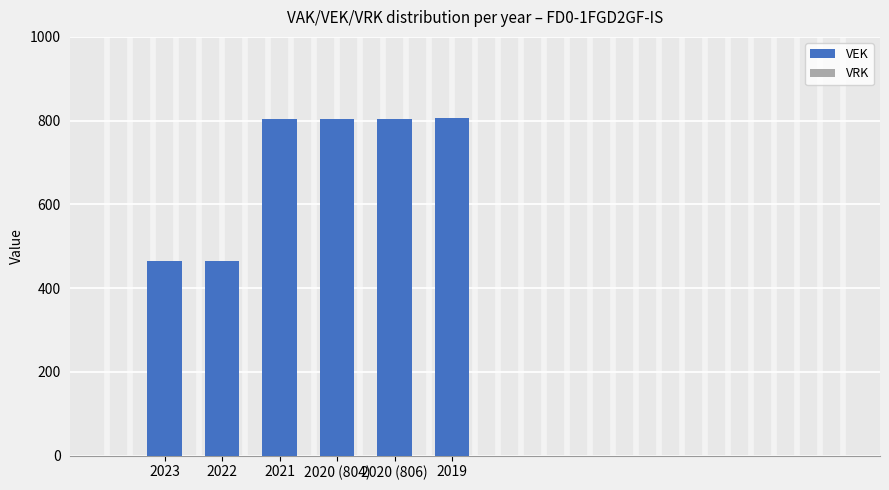

What is the change in value from 2023 to 2020 (804)?

+340